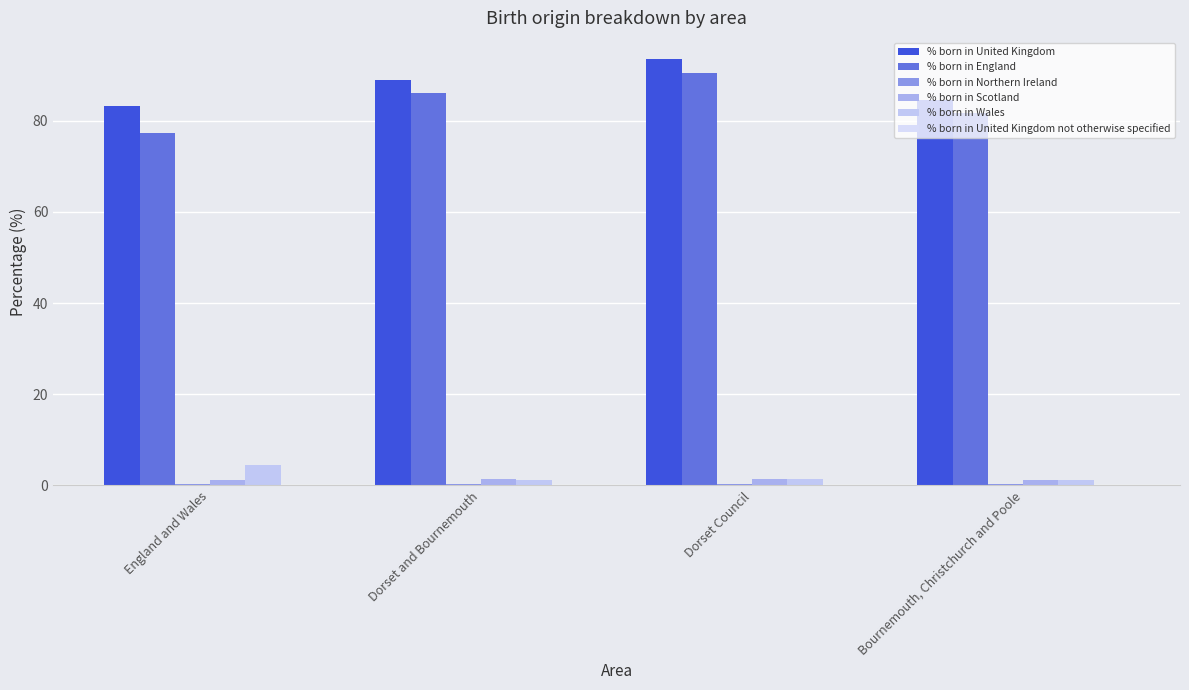

How many groups of bars are there?

4